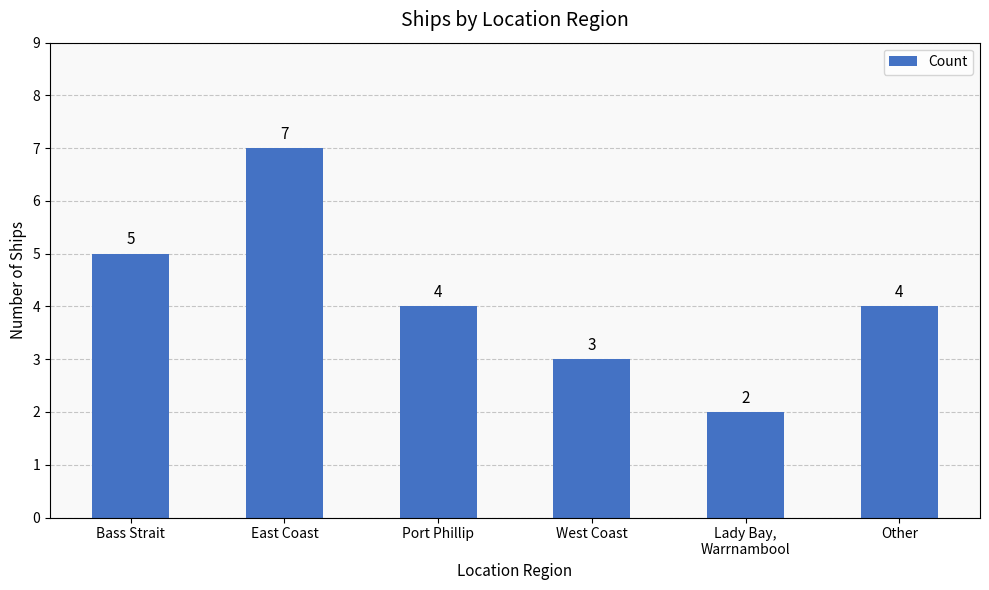

What is the label of the 6th bar from the right?

Bass Strait